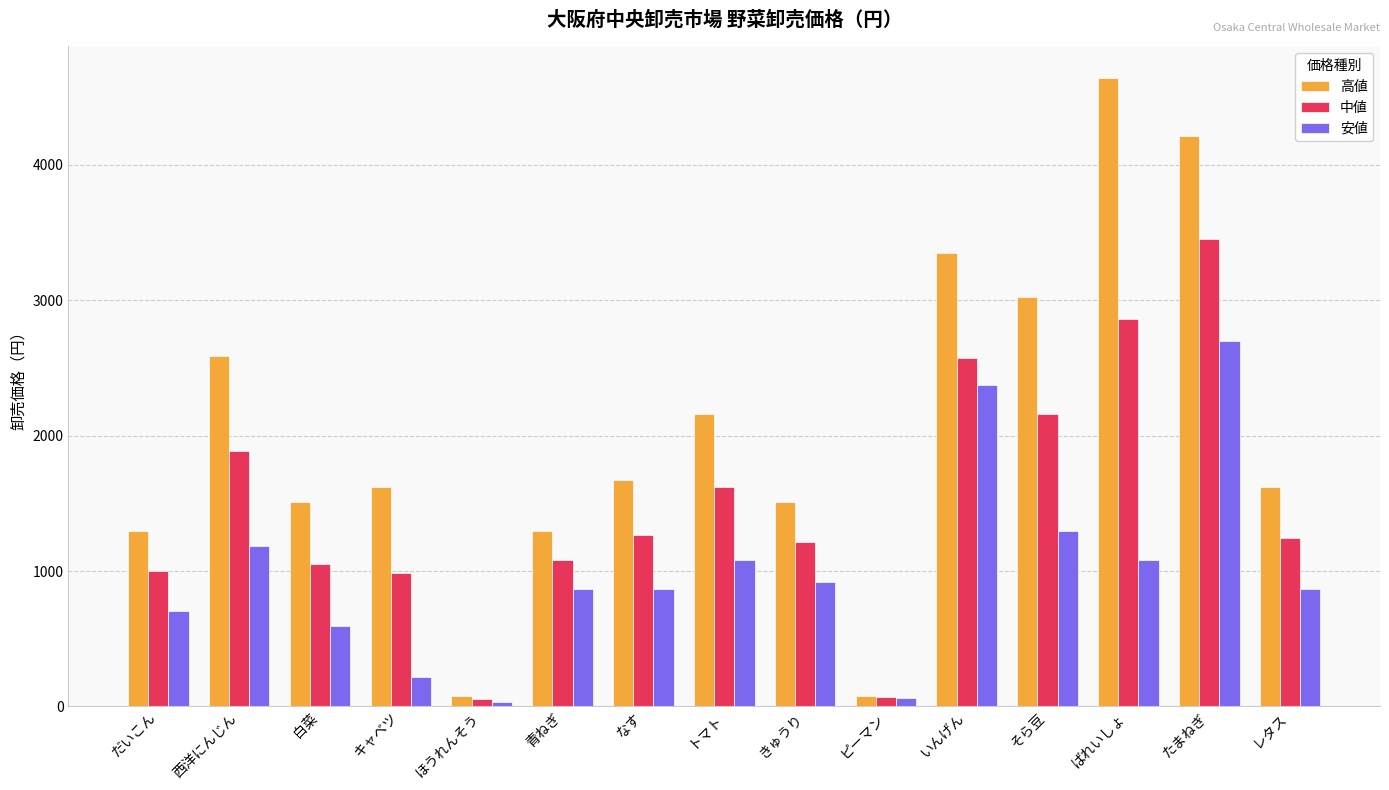

Which label corresponds to the largest value in the chart?

ばれいしょ